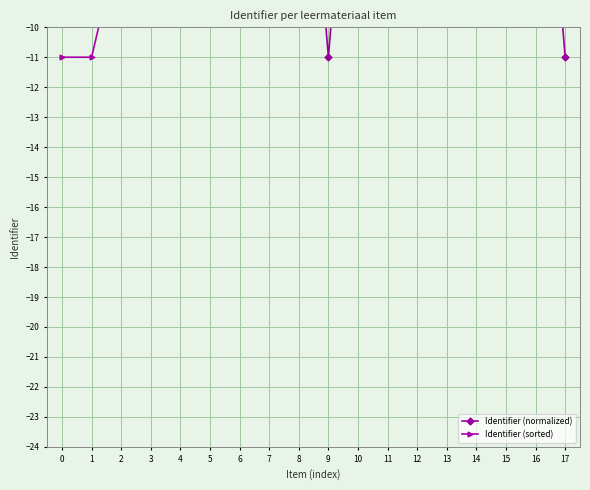

How many categories are shown in the chart?

18